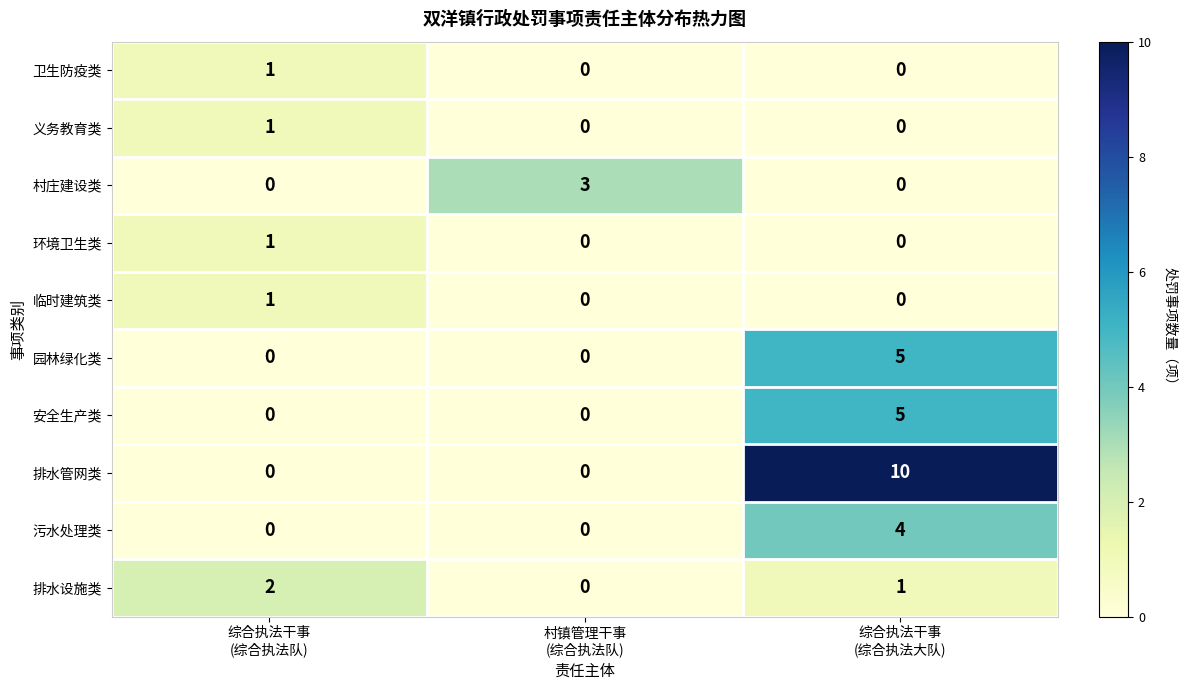

Count the 义务教育类 values in the range 0 to 1.

3